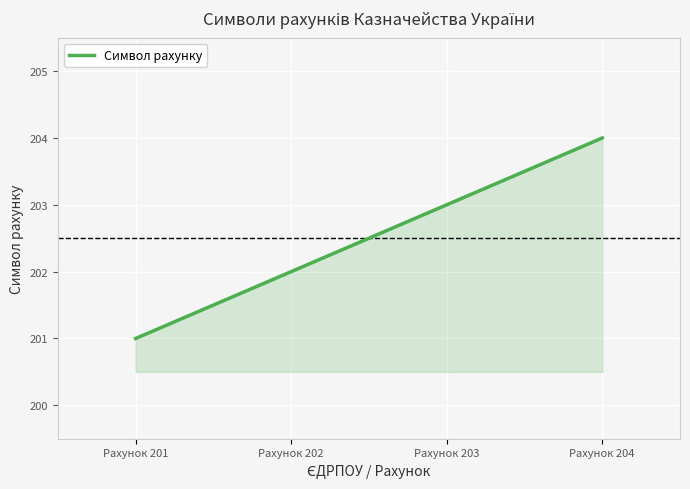

What is the smallest value displayed?

201